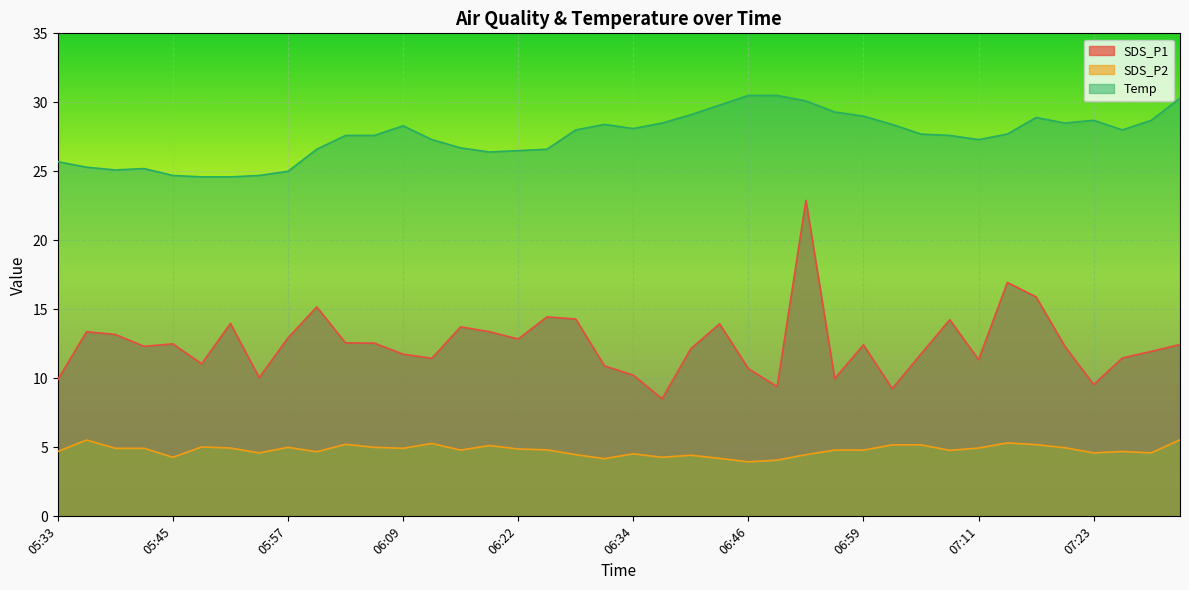

At which label does SDS_P2 first exceed 4?

05:33